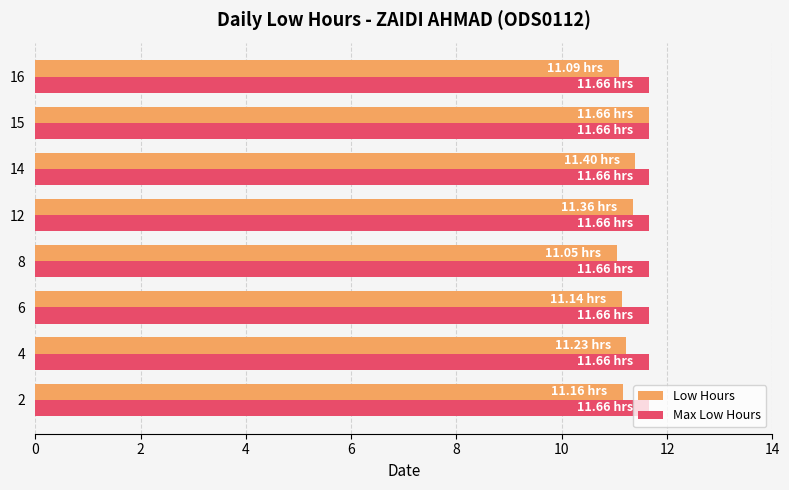

Which series has the largest range (max minus min)?

Low Hours